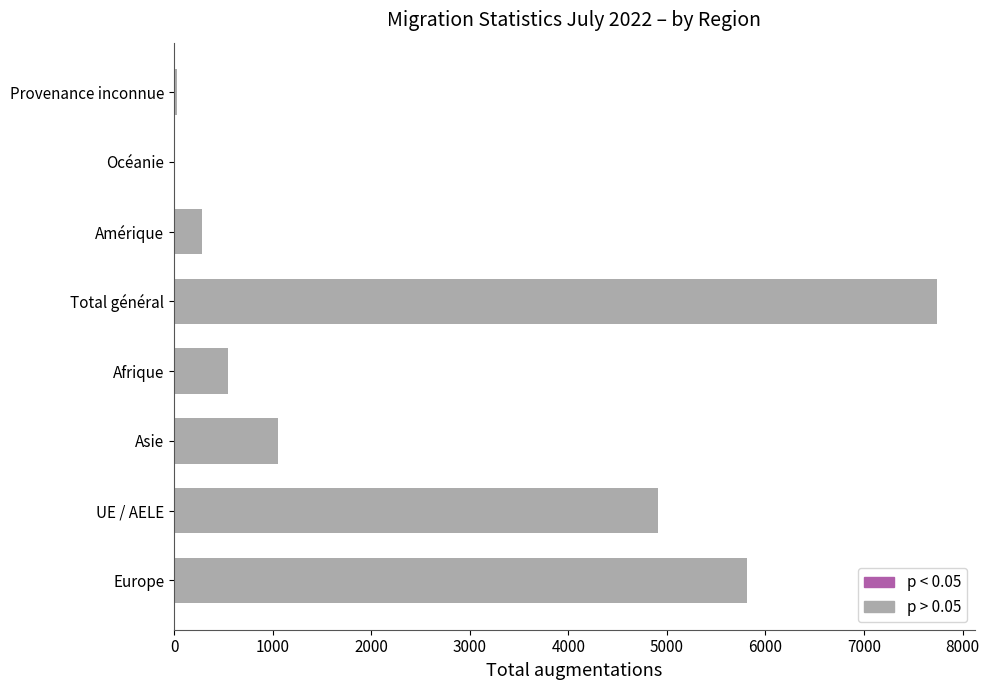

Where is the data nearest to the value 3875?

UE / AELE